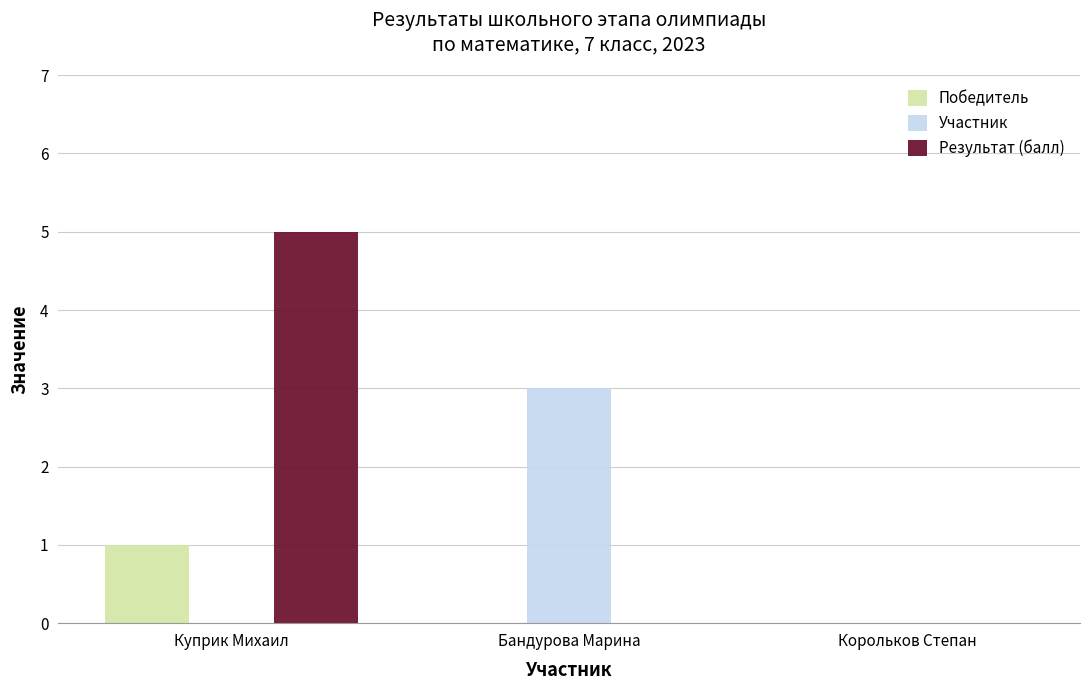

Reading right to left, list all the values displayed in this chart.

Победитель: Корольков Степан=0	Бандурова Марина=0	Куприк Михаил=1
Участник: Корольков Степан=0	Бандурова Марина=3	Куприк Михаил=0
Результат (балл): Корольков Степан=0	Бандурова Марина=0	Куприк Михаил=5